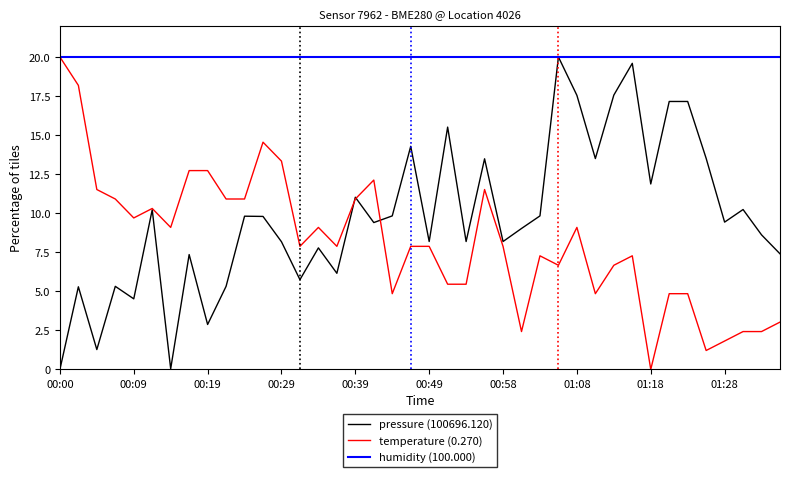

Which series has the largest total across all categories?

humidity (100.000)